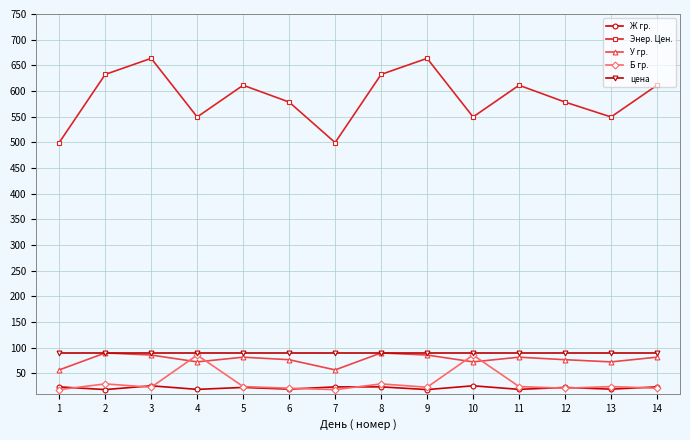

Is it true that Энер. Цен. equals 288.4 at 9?

False